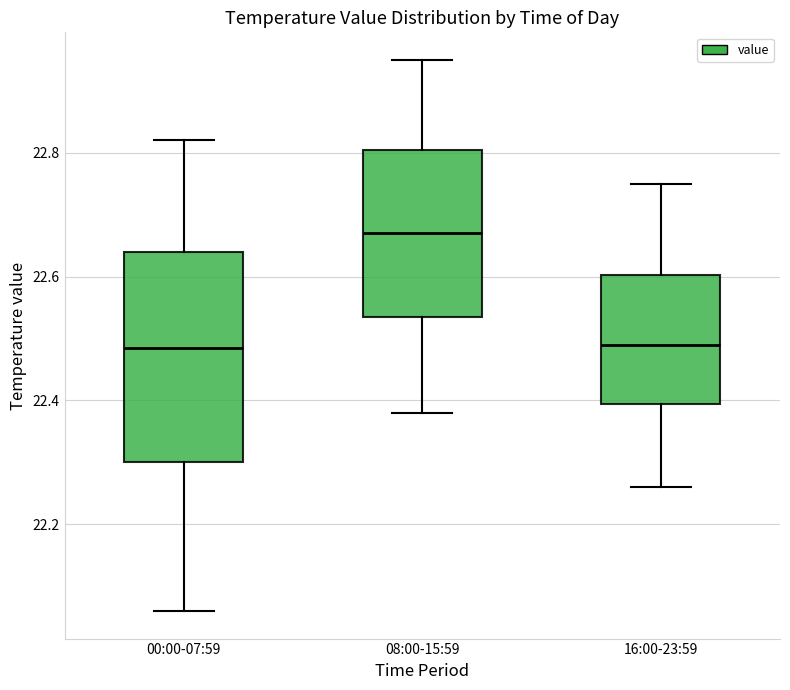

Which box is the tallest, from its lower edge to its upper edge?

00:00-07:59